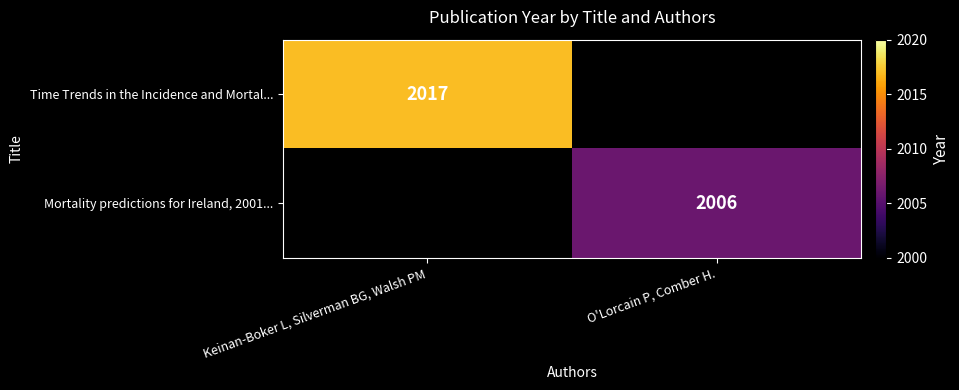

Is the value of Time Trends in the Incidence and Mortal... at Keinan-Boker L, Silverman BG, Walsh PM greater than the value of Mortality predictions for Ireland, 2001... at O'Lorcain P, Comber H.?

Yes